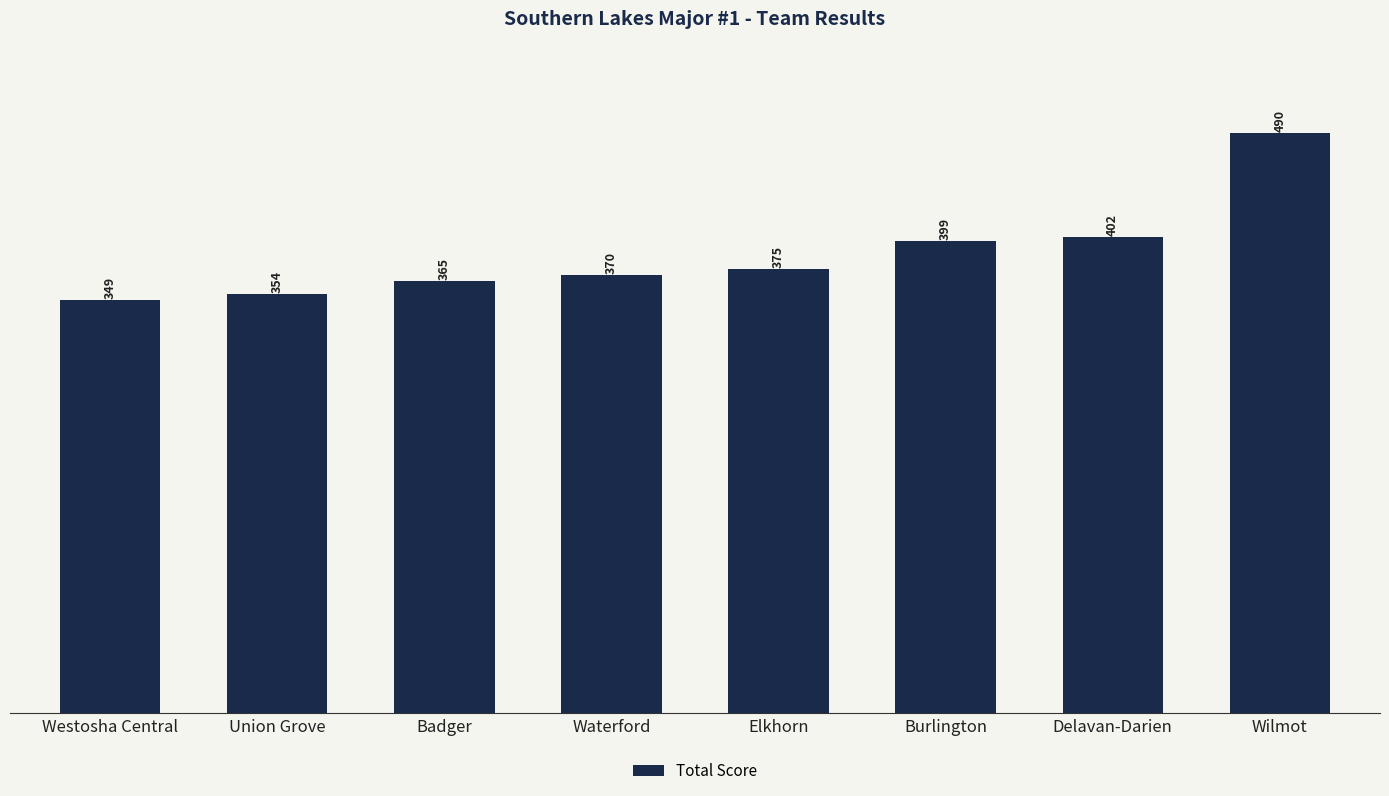

How many bars are there in total?

8